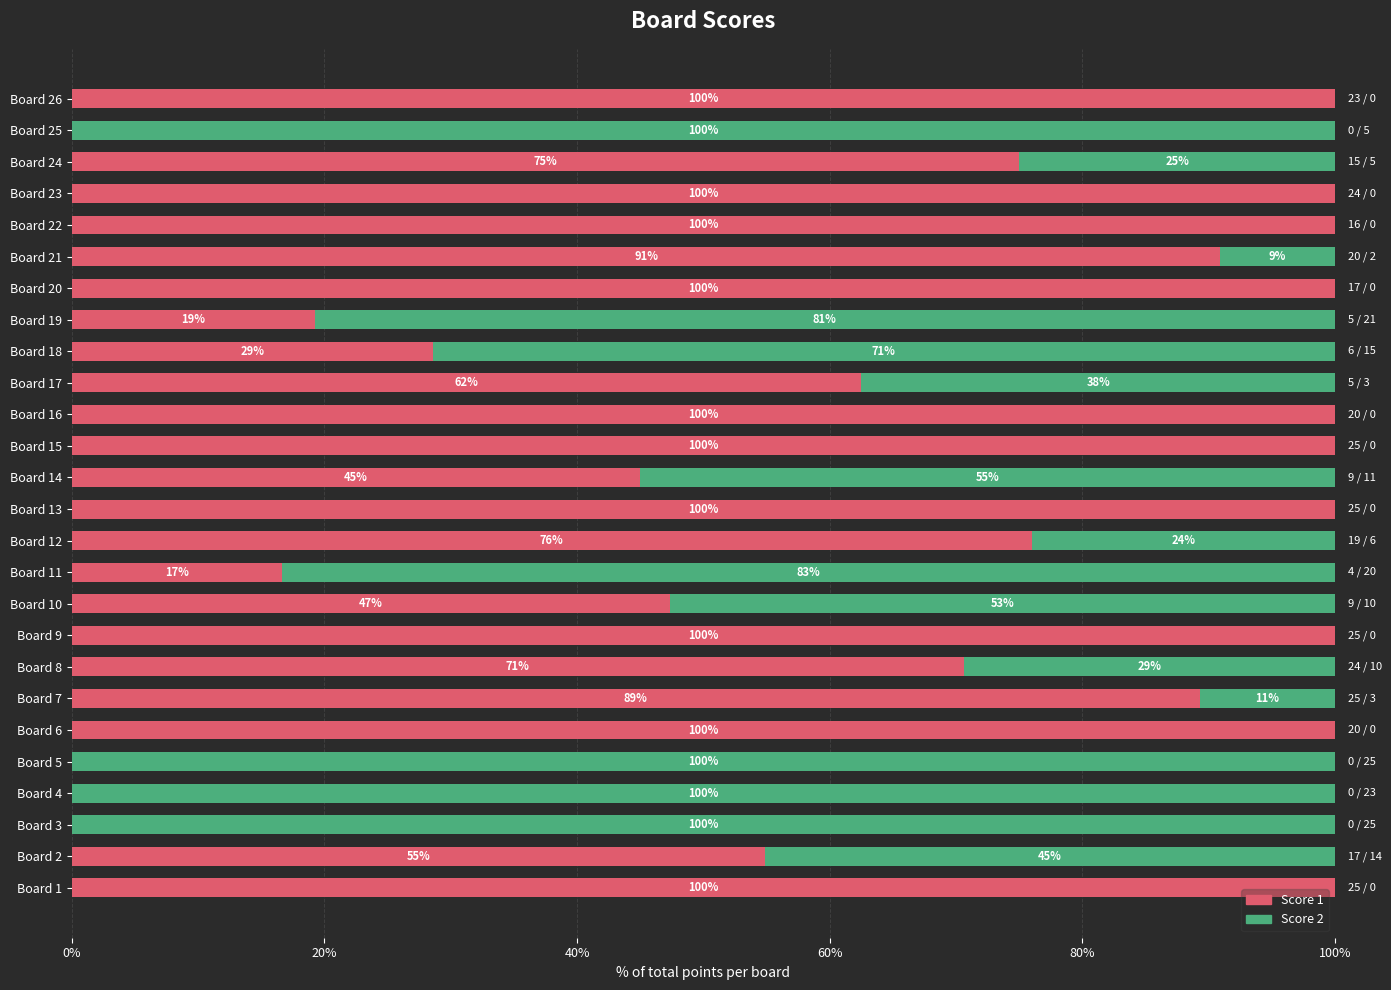

What is the highest value of the Score 1 series?

100.0